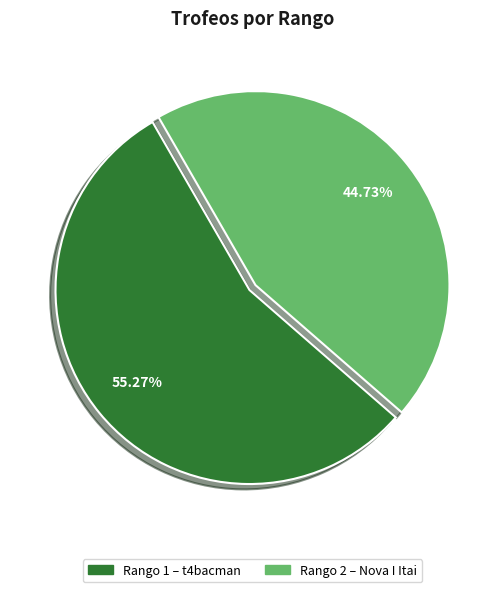

Is there a majority slice in this chart?

Yes